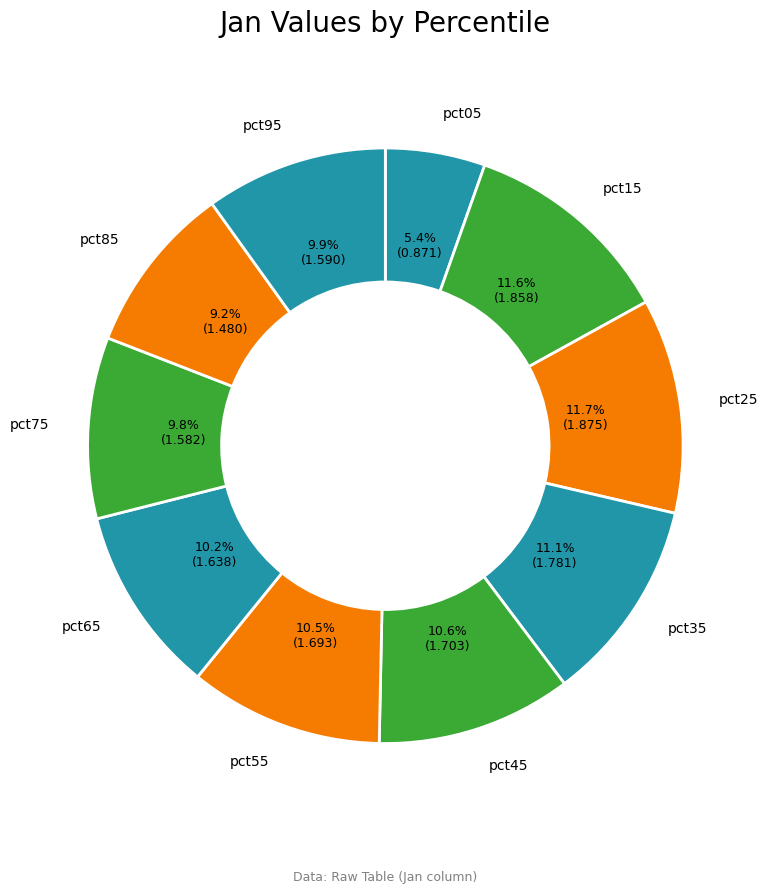

What is the smallest slice in the pie chart?

pct05